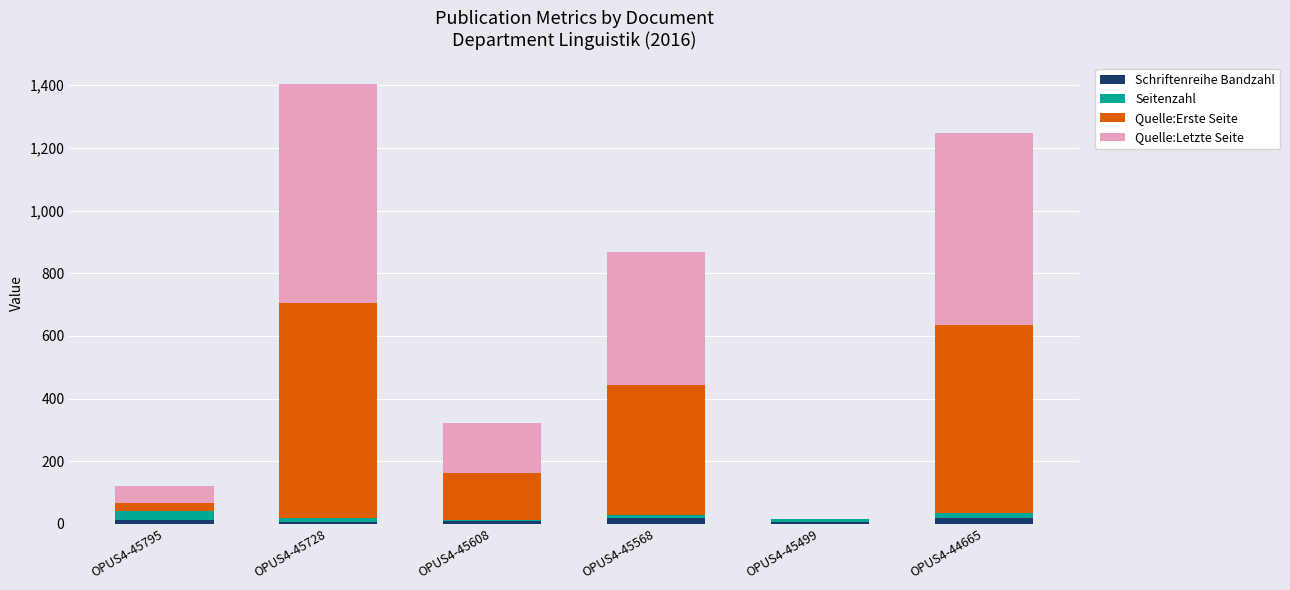

At which category is the sum across all series the highest?

OPUS4-45728